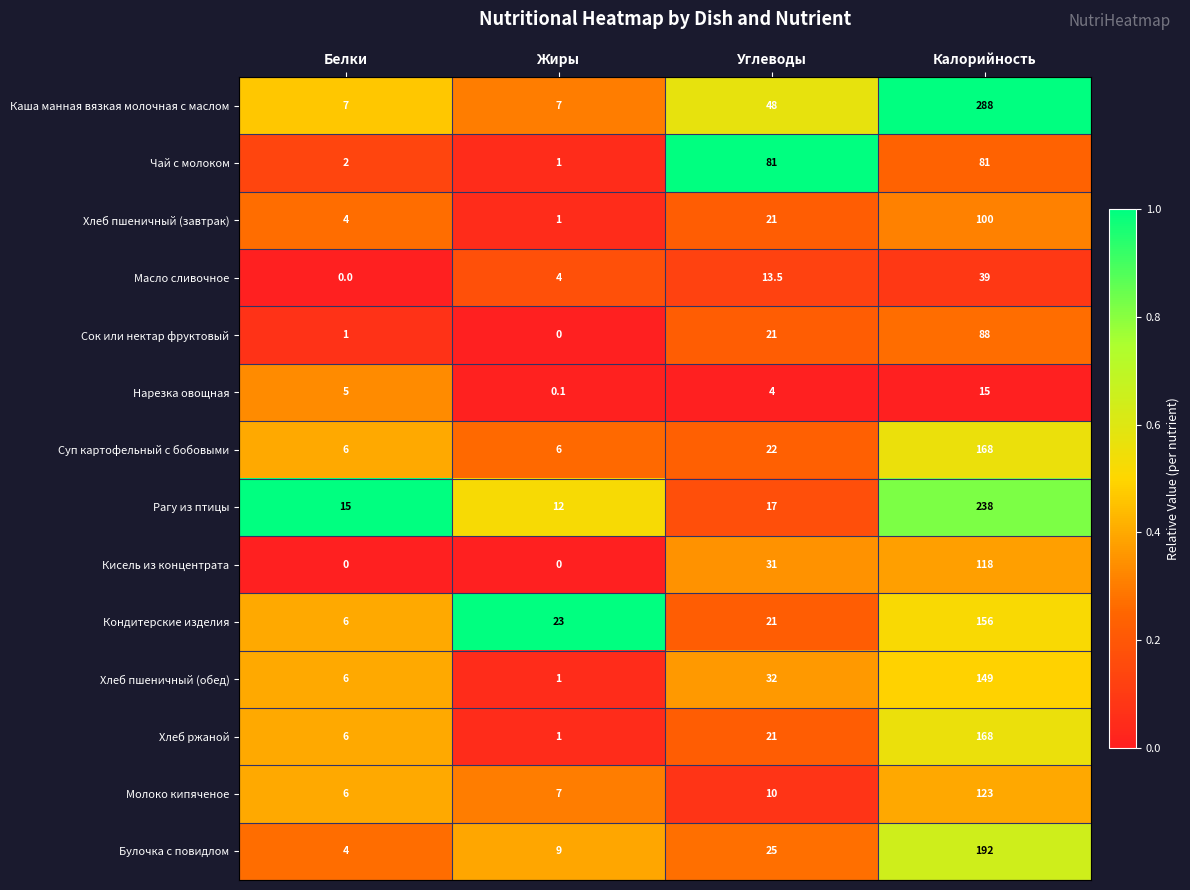

What is the difference between the maximum and second lowest values in the Рагу из птицы series?

223.0